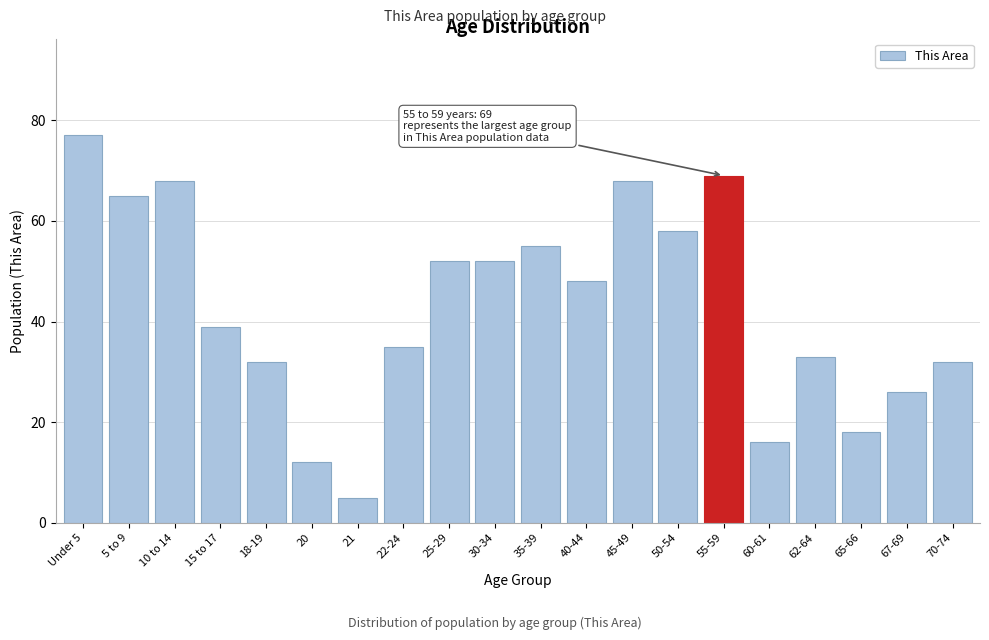

Reading left to right, transcribe all the data shown in this chart.

77	65	68	39	32	12	5	35	52	52	55	48	68	58	69	16	33	18	26	32